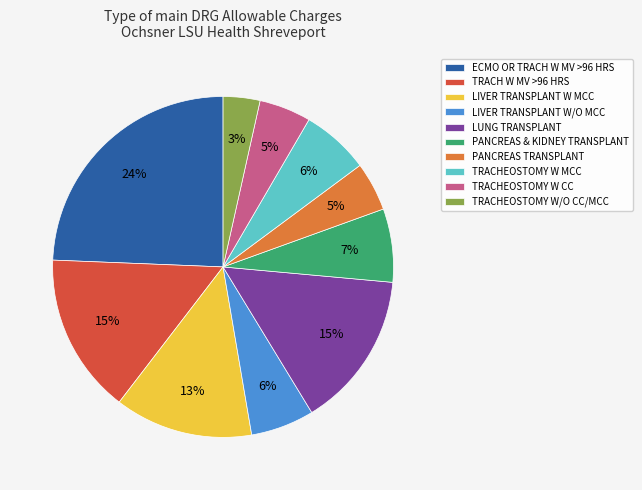

Combined, do LIVER TRANSPLANT W/O MCC and LIVER TRANSPLANT W MCC account for over 50%?

No